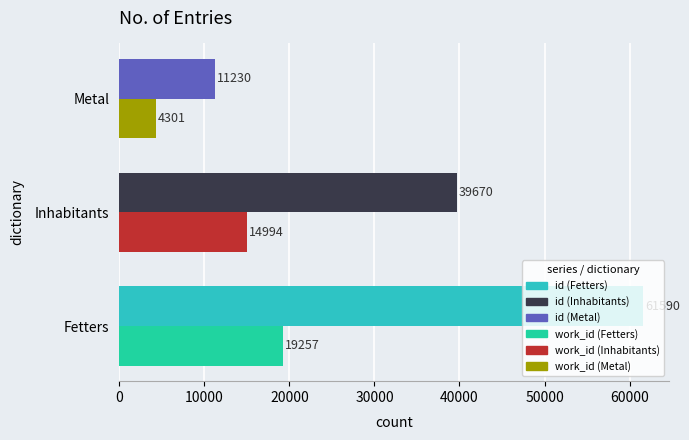

What is the difference between the highest and lowest values at Metal?

6929